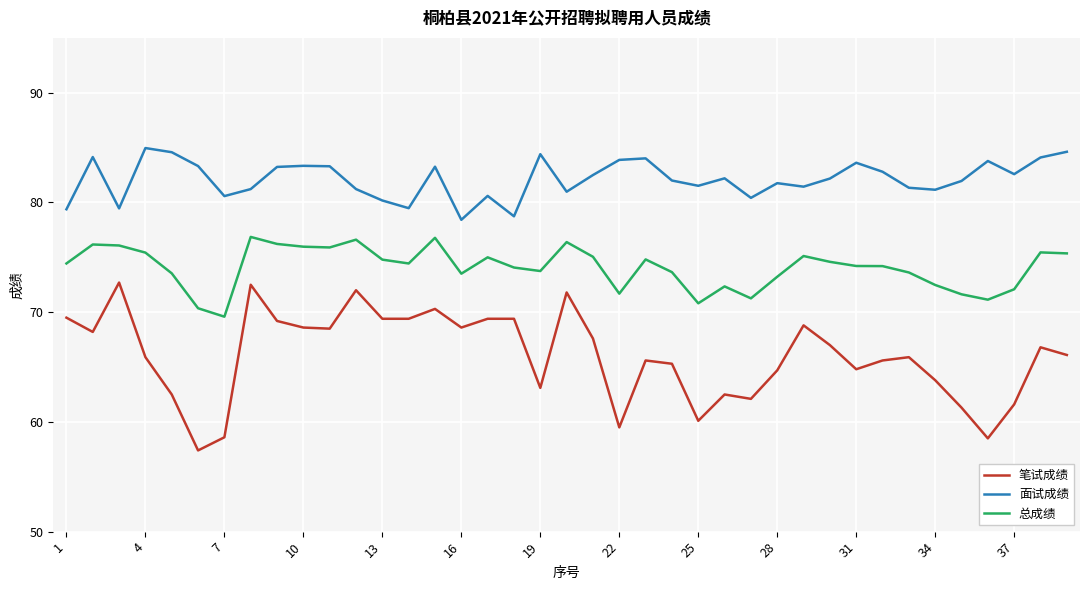

What is the difference between the maximum and second lowest values in the 面试成绩 series?

6.2